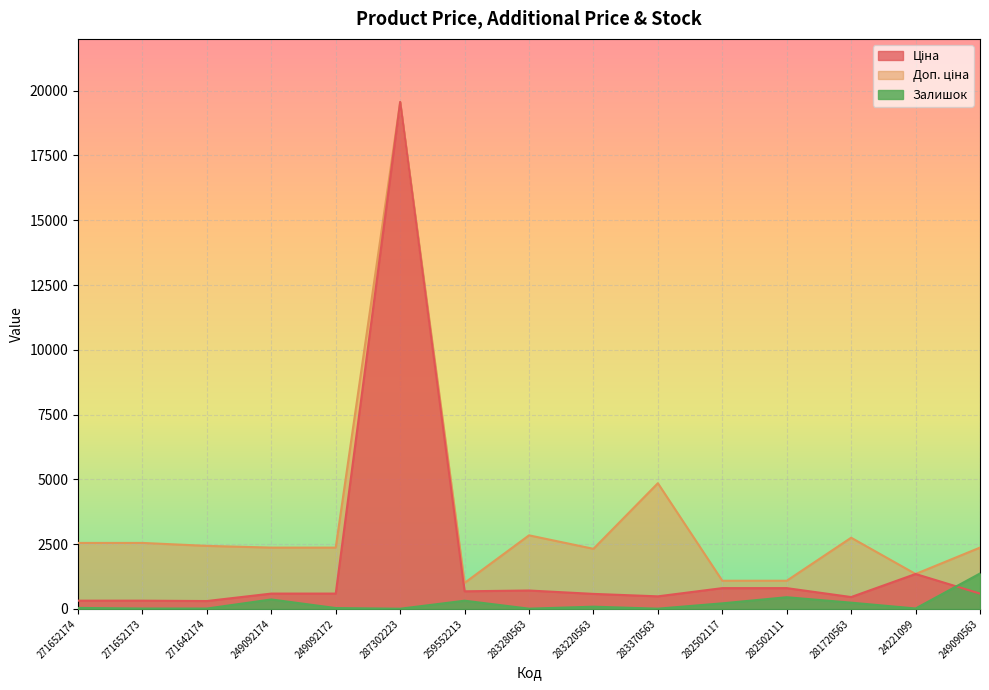

Is it true that Доп. ціна equals 2546.4 at 271652174?

True